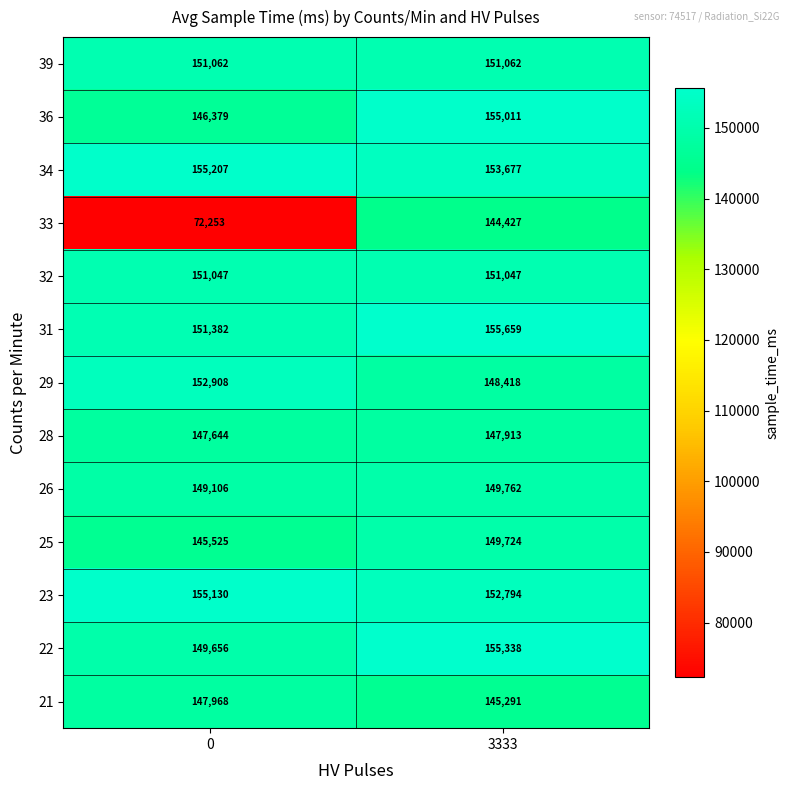

Which series changed the most between 0 and 3333?

33